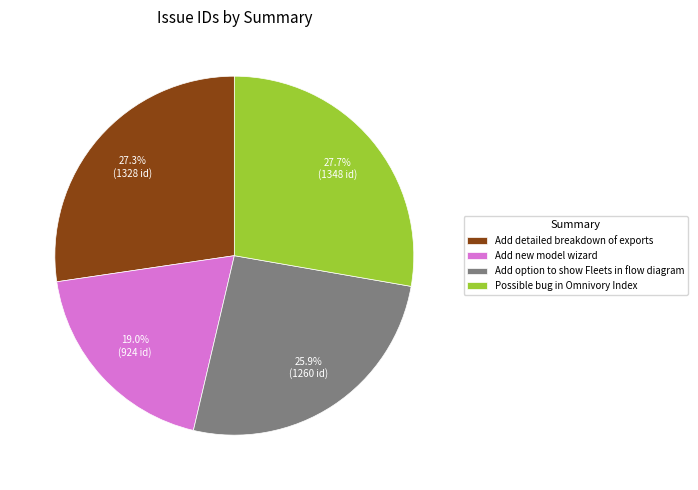

Which slice is the smallest?

Add new model wizard